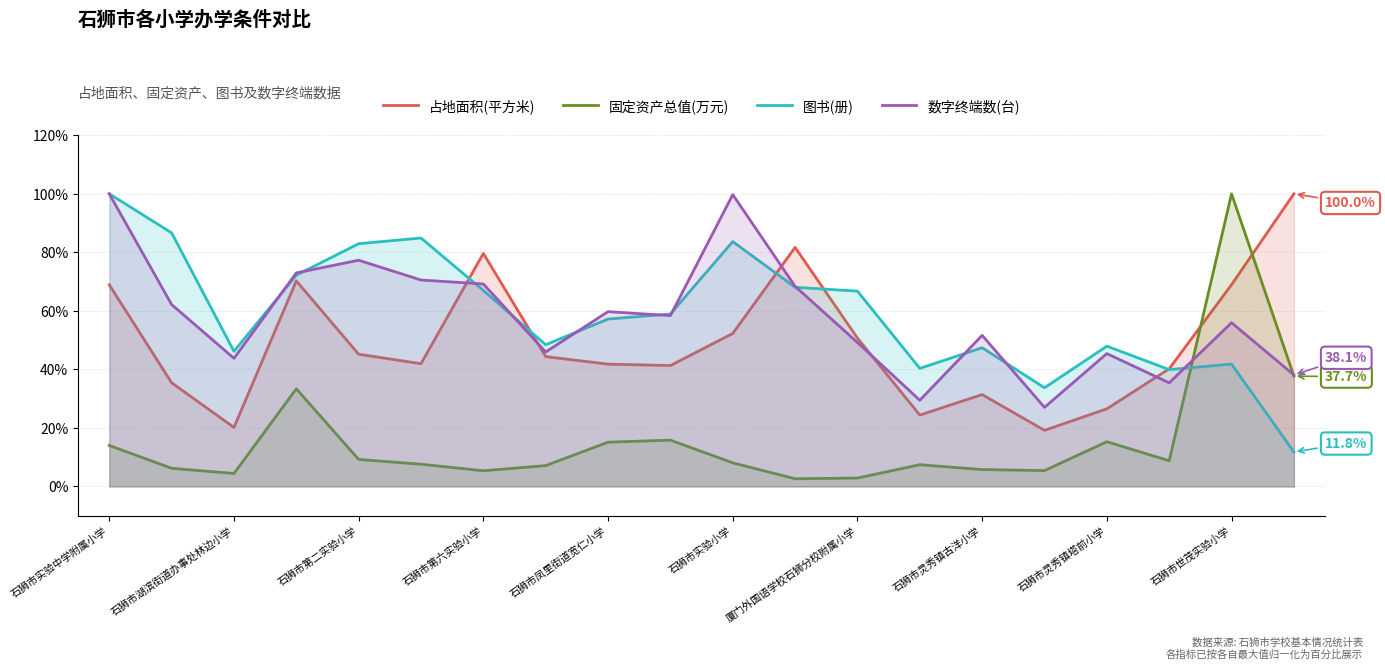

How many lines are shown in the chart?

4